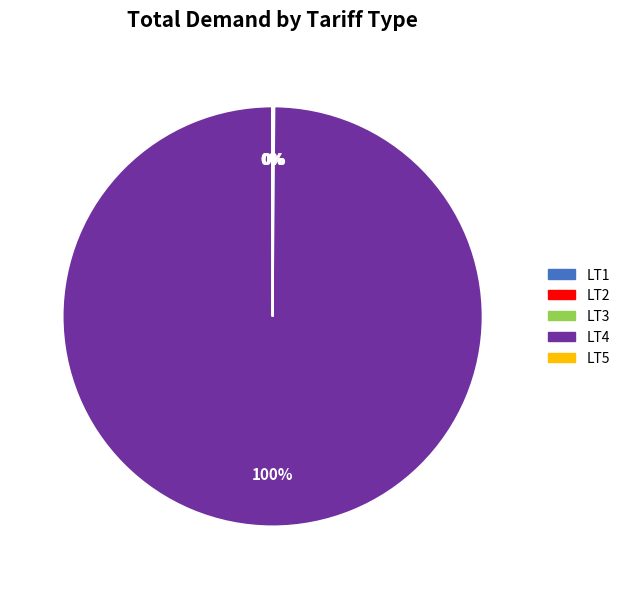

To the nearest percent, what is the difference between the largest and smallest slice percentages?

100%